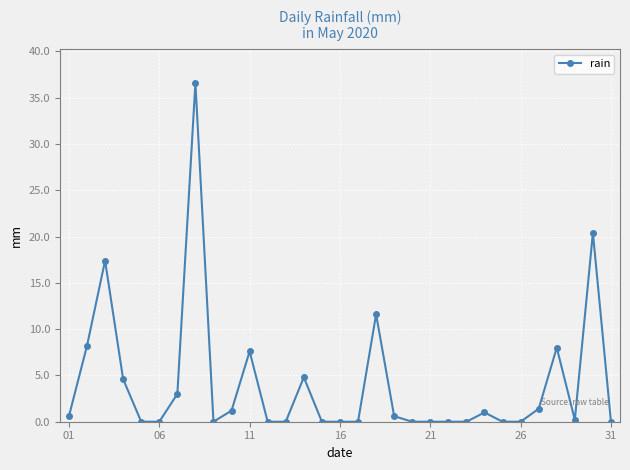

Count the number of data series in this chart.

1